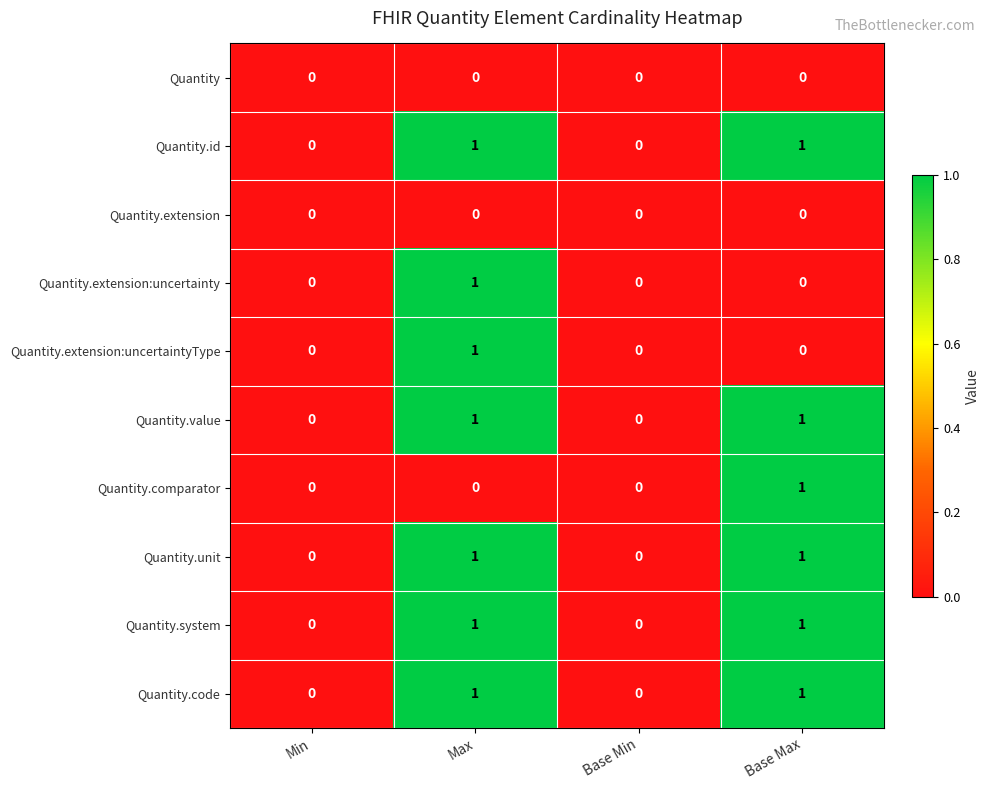

Count the number of categories in the chart.

4